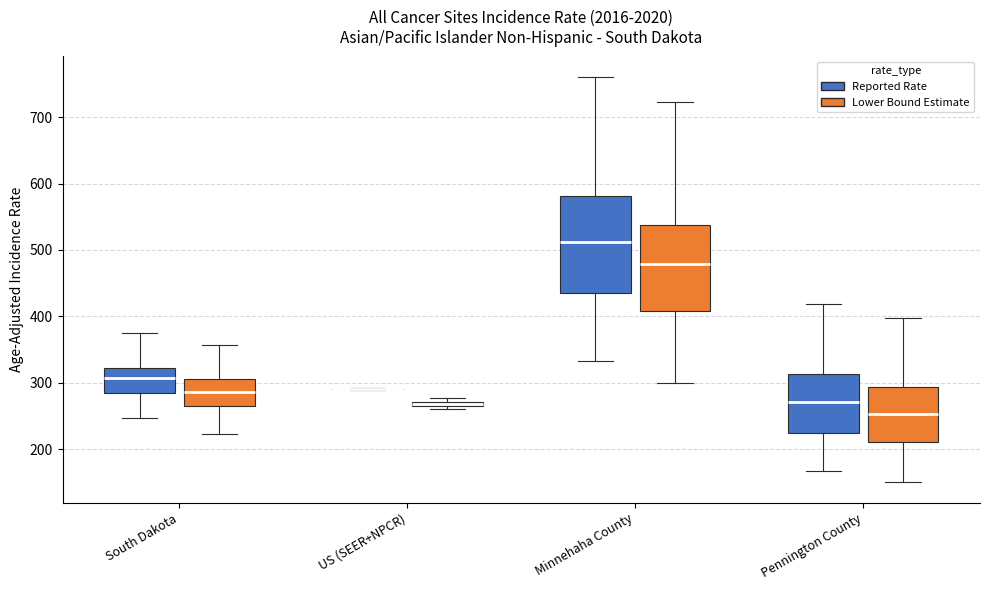

Where is the upper edge of the box for Minnehaha County (Lower Bound Estimate) on the y-axis? The values are not printed on the chart, so give them approximately, as read against the axis.

540